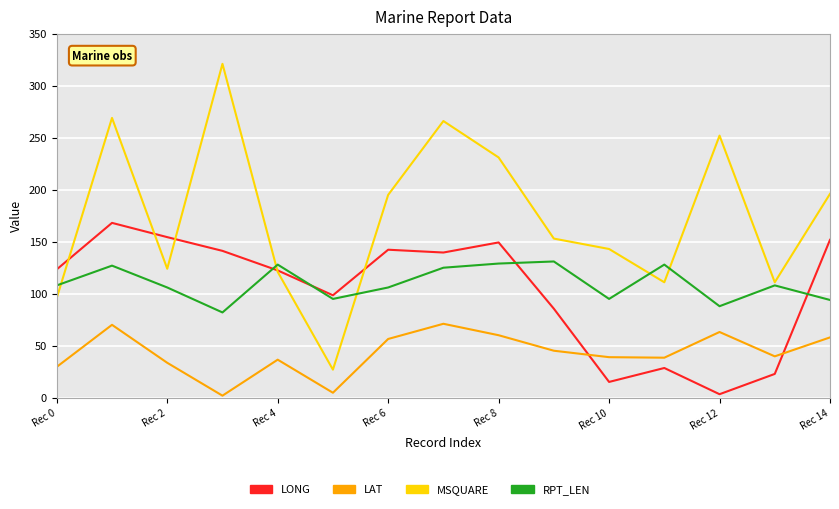

What is the difference between the maximum and minimum values in the LONG series?

164.7